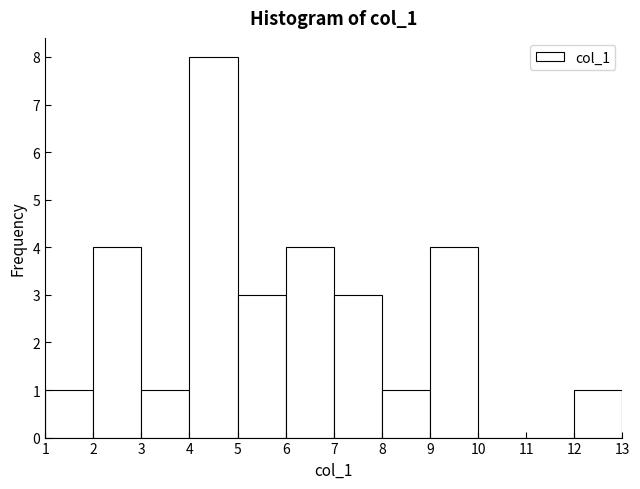

How tall is the bar that spans 9 to 10 on the x-axis? The values are not printed on the chart, so give them approximately, as read against the axis.

4